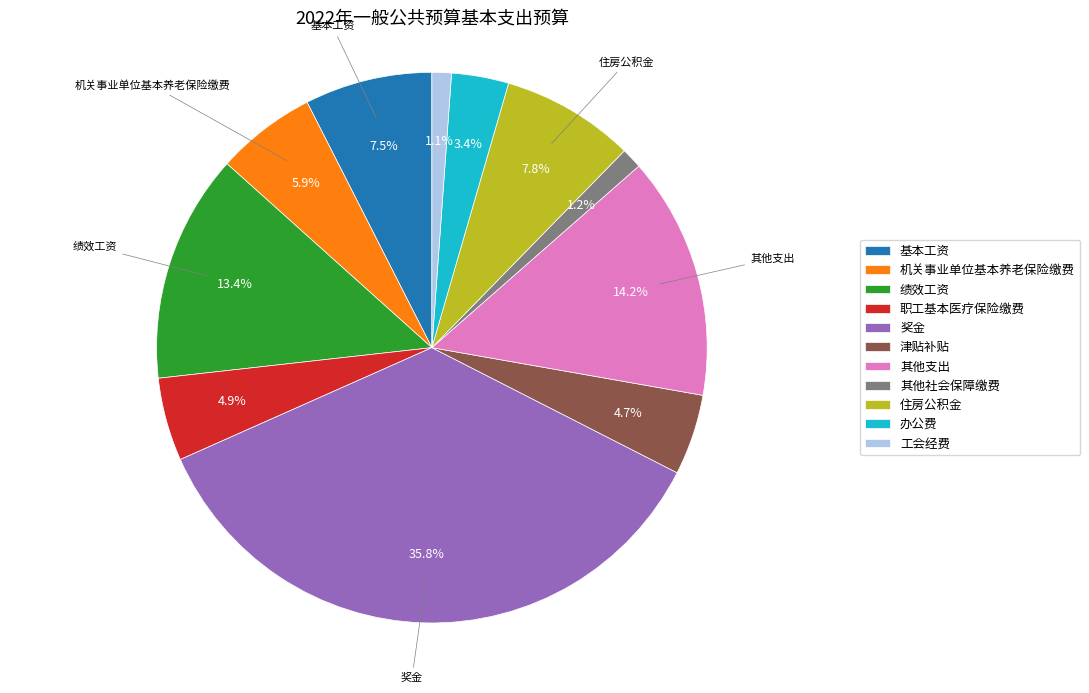

What is the largest slice in the pie chart?

奖金